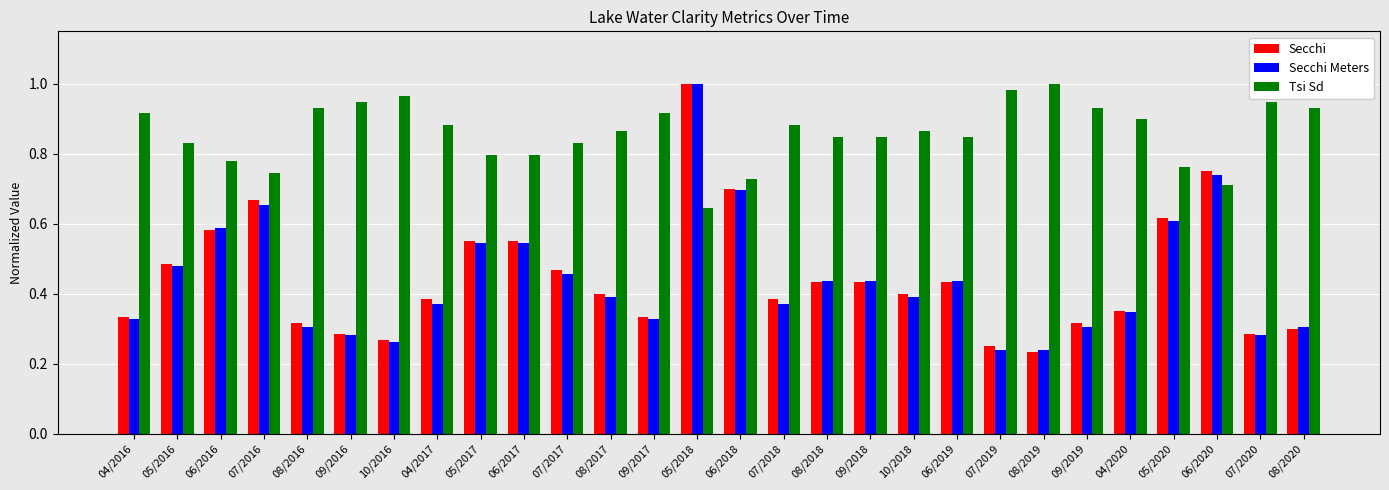

Is it true that Tsi Sd equals 0.3 at 05/2018?

False